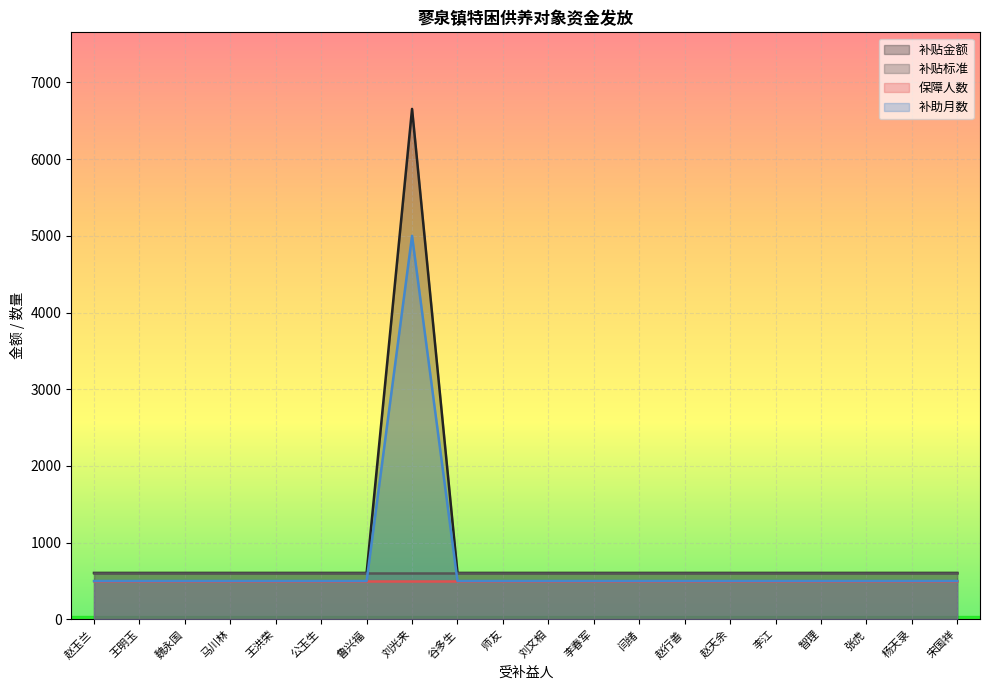

Reading left to right, extract all data points from this chart.

补贴金额: 赵玉兰=605	王明玉=605	魏永国=605	马川林=605	王洪荣=605	公玉生=605	鲁兴福=605	刘光来=6655	谷多生=605	师友=605	刘文相=605	李春军=605	闫绪=605	赵行善=605	赵天余=605	李江=605	智理=605	张虎=605	杨天录=605	宋国祥=605
补助月数: 赵玉兰=500	王明玉=500	魏永国=500	马川林=500	王洪荣=500	公玉生=500	鲁兴福=500	刘光来=5000	谷多生=500	师友=500	刘文相=500	李春军=500	闫绪=500	赵行善=500	赵天余=500	李江=500	智理=500	张虎=500	杨天录=500	宋国祥=500